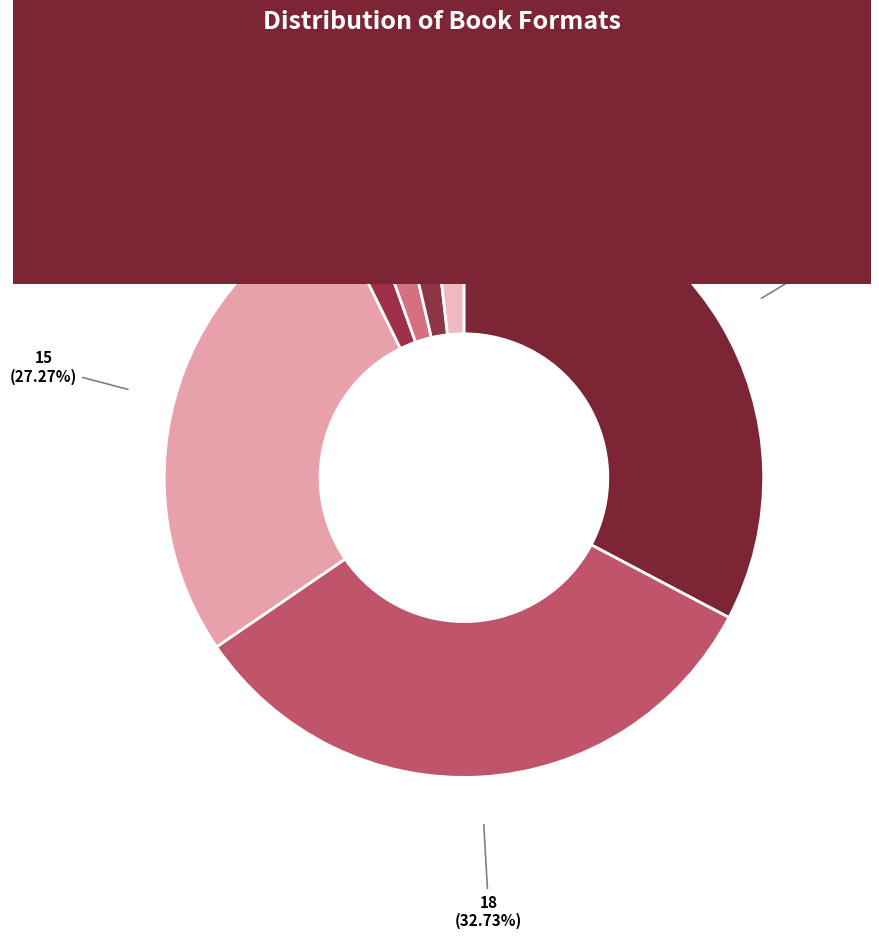

What portion of the pie excludes Fixed Layout eBook?

98.2%